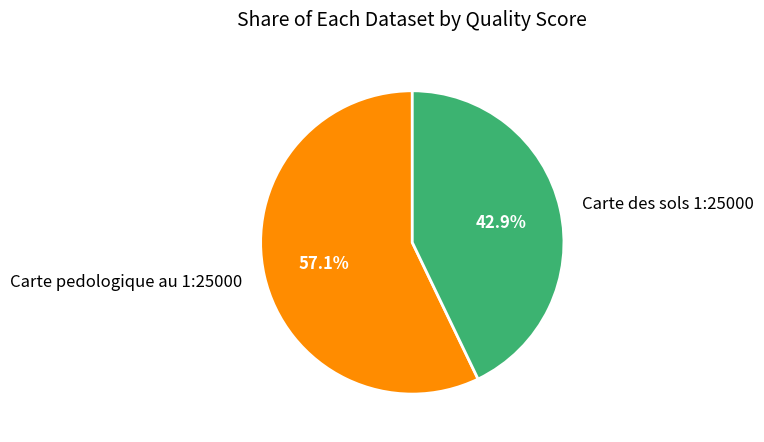

Rank the categories by value from highest to lowest.

Carte pedologique au 1:25000, Carte des sols 1:25000